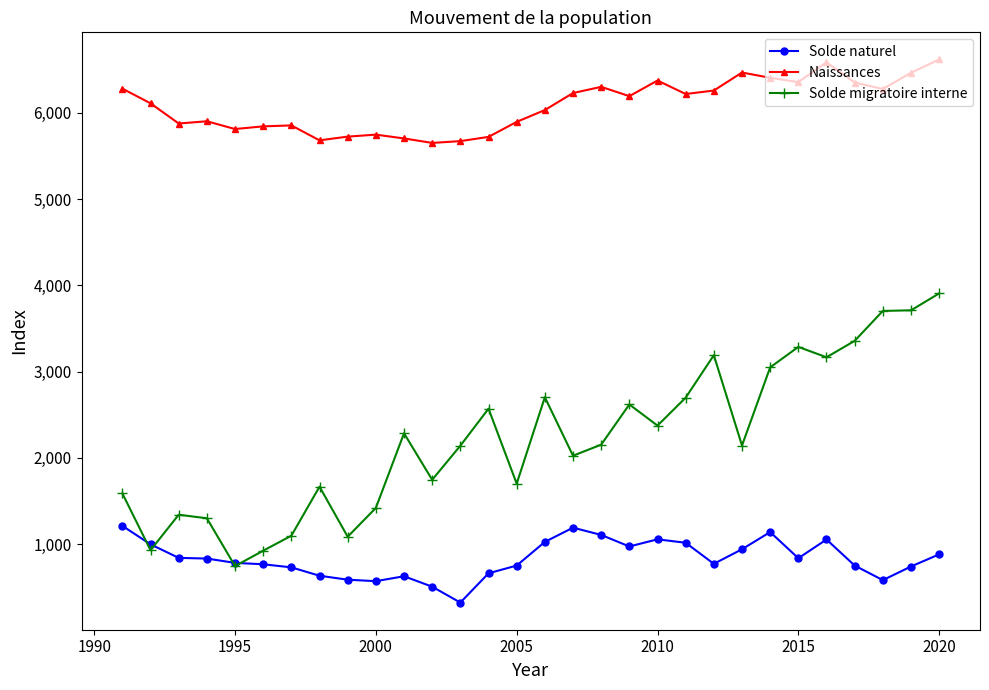

True or false: Solde migratoire interne has more than 2 points higher than both neighbors.

True